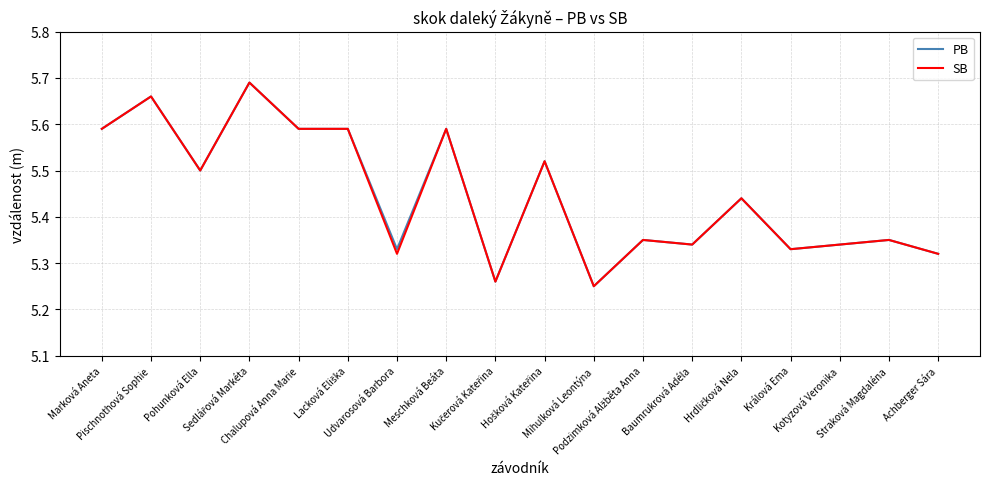

Does the chart have visible grid lines?

Yes